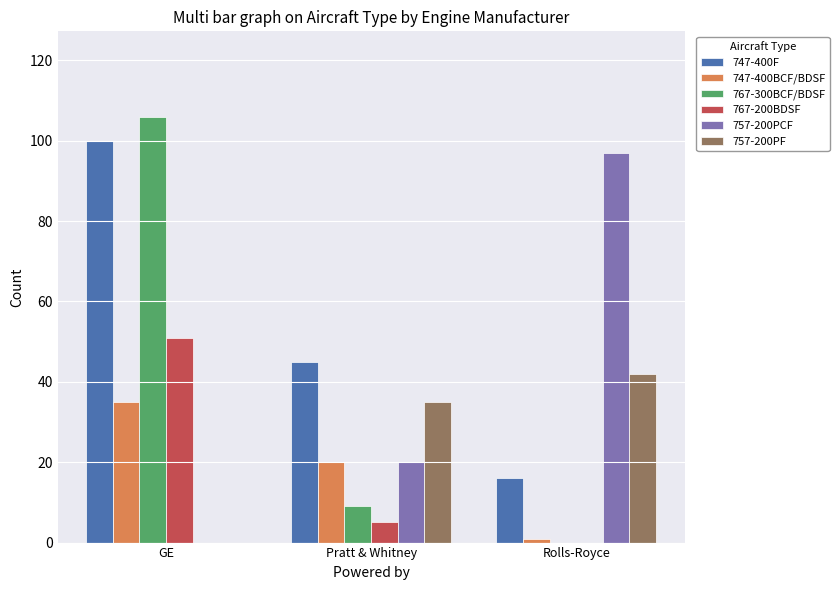

Which series changed the most between GE and Pratt & Whitney?

767-300BCF/BDSF